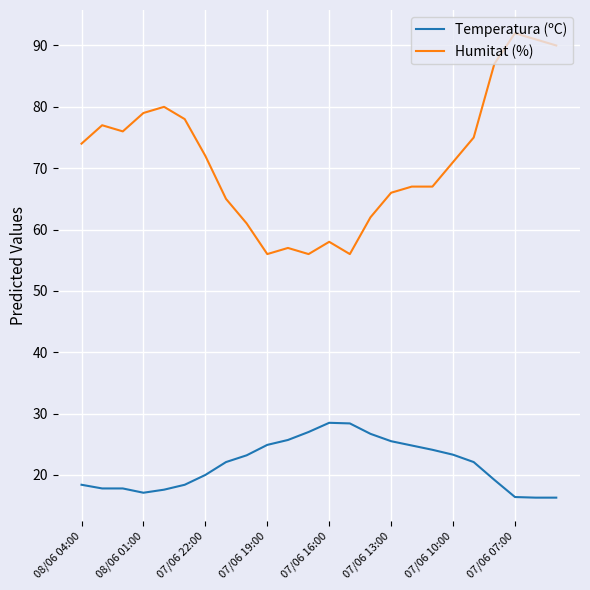

True or false: Temperatura (ºC) and Humitat (%) intersect in this chart.

False